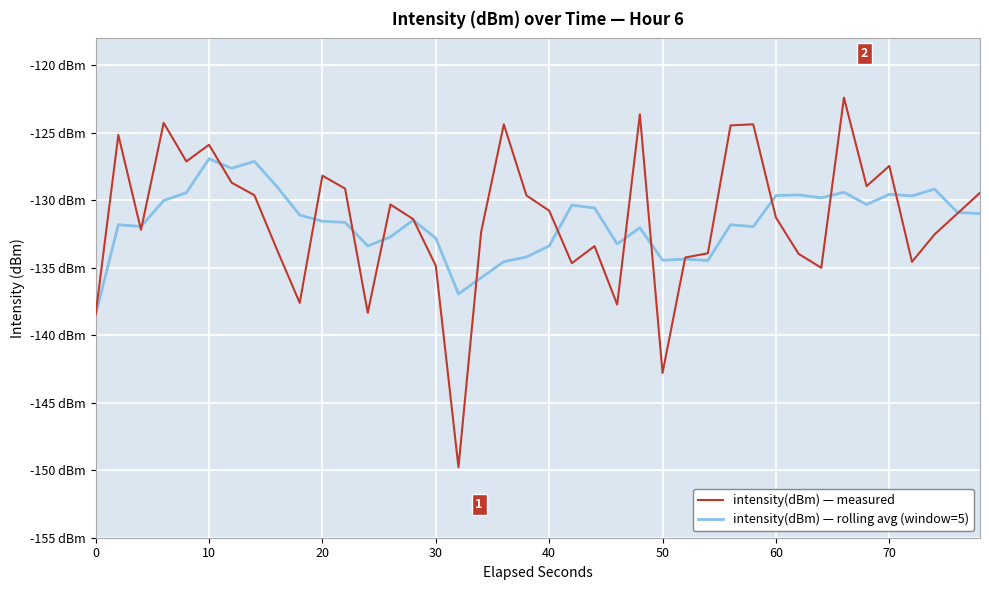

What is the value of the intensity(dBm) — measured point at the 20th from the left?

-129.6